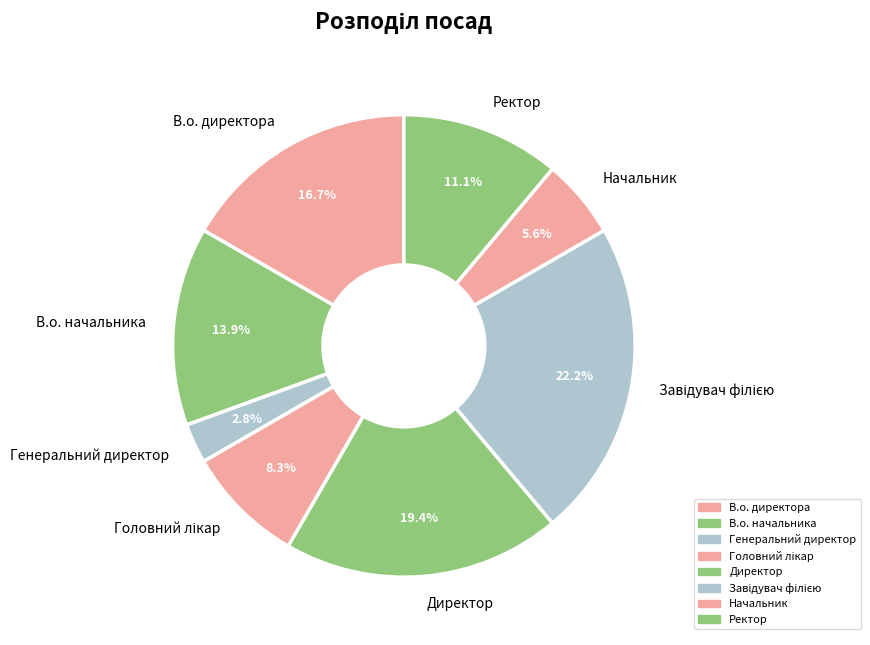

Is Директор the majority of the pie?

No